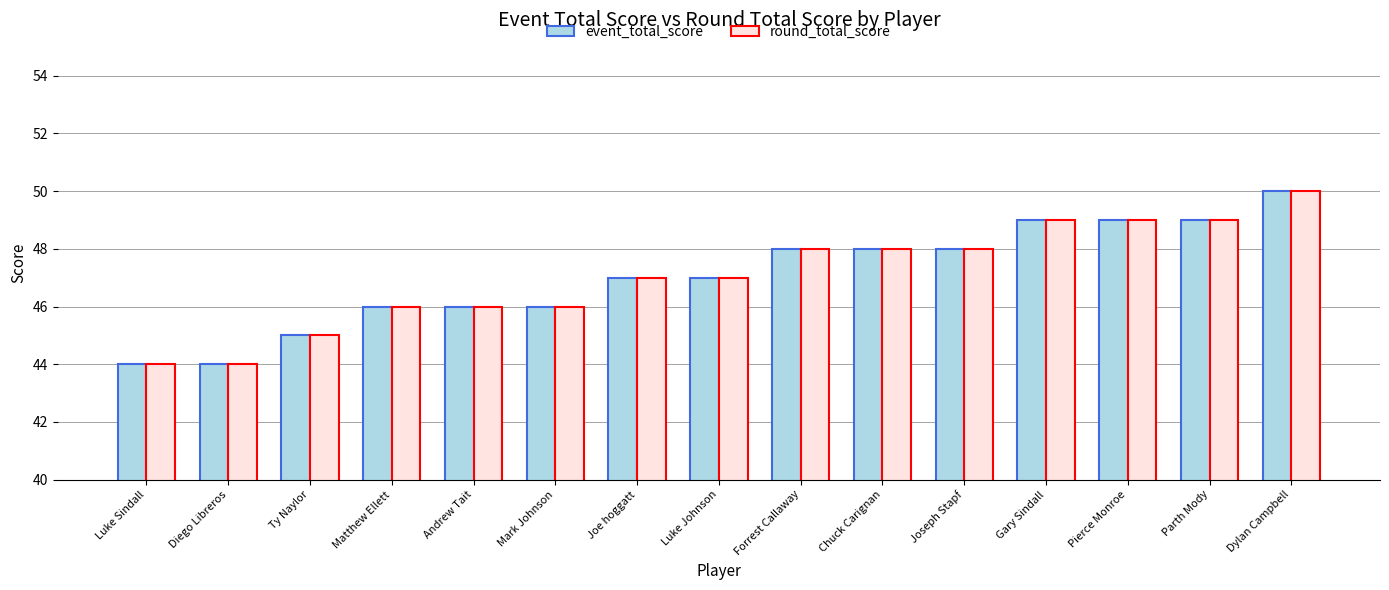

What is the label of the 14th bar from the left?

Parth Mody